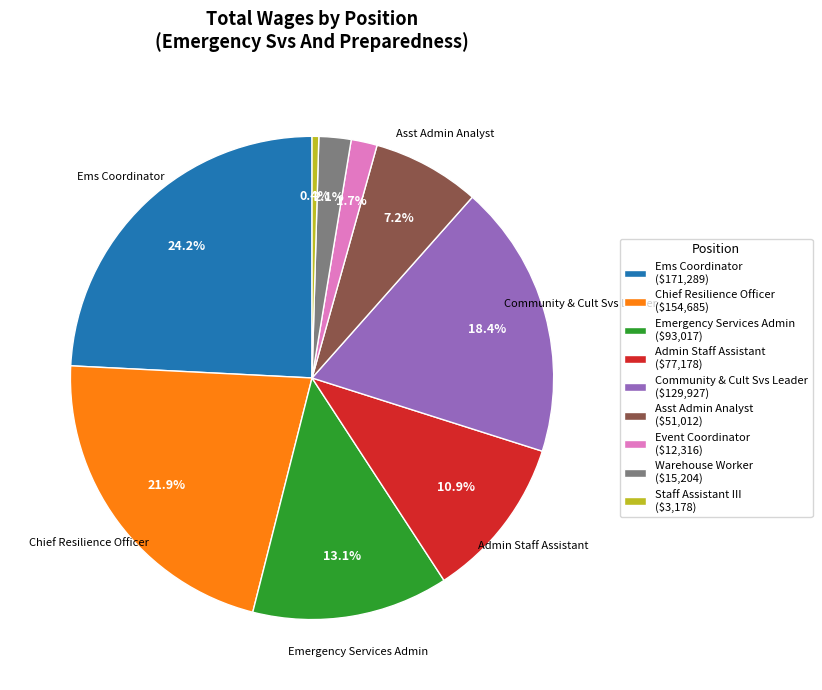

Is there a majority slice in this chart?

No